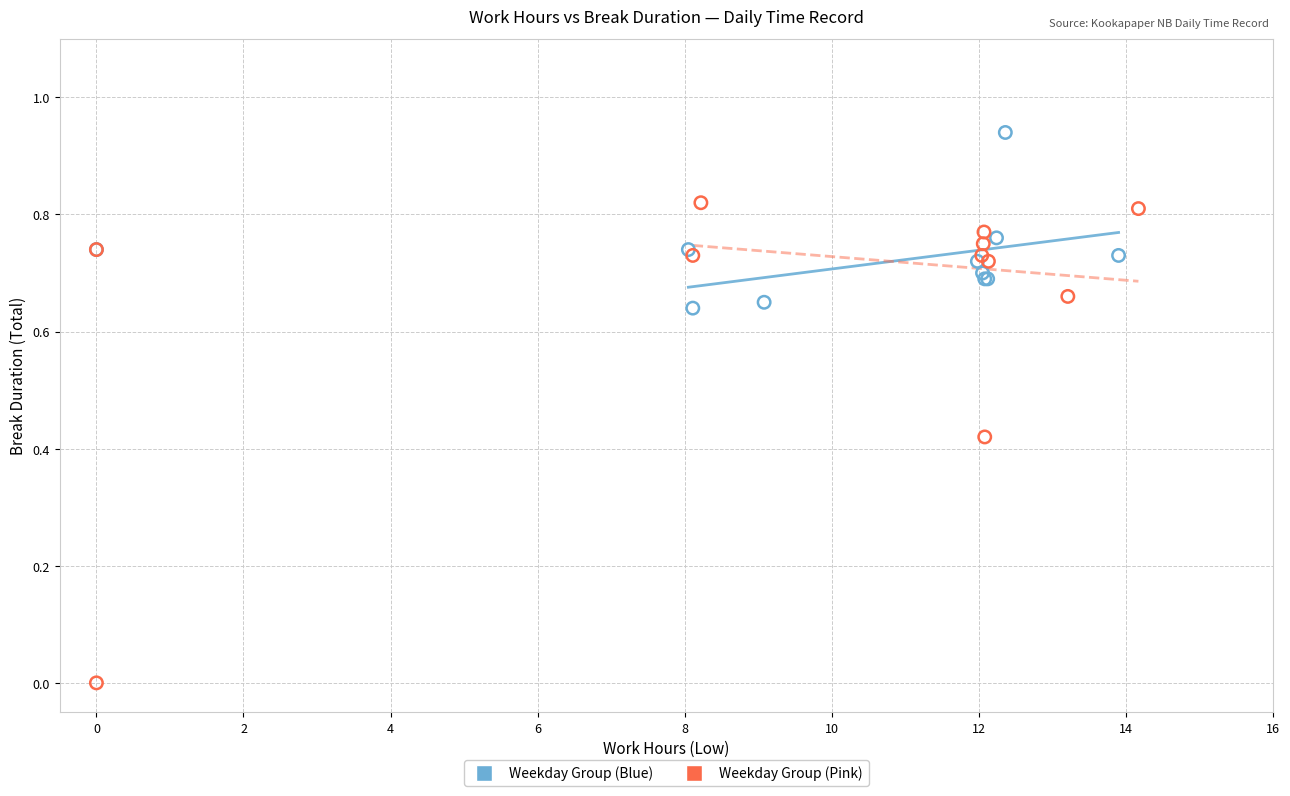

Which series reaches the maximum Y coordinate?

Weekday Group (Blue)